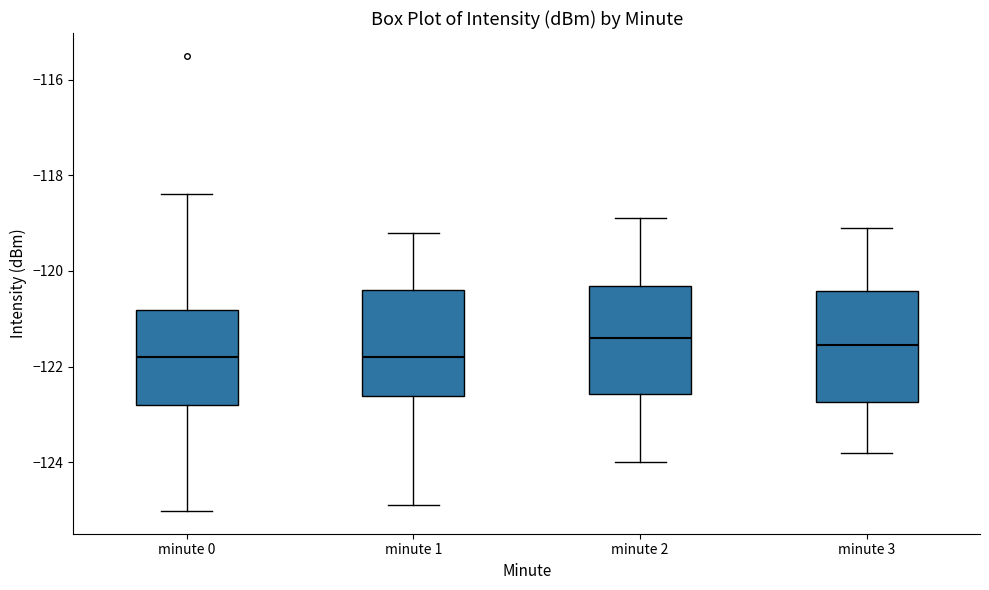

Reading left to right, transcribe this box plot: for each box, give where its median line is, the range the box spans, and where its two whiskers end, as read against the y-axis. The values are not printed on the chart, so give them approximately, as read against the axis.

minute 0: median -121.8, box -122.8 to -120.8, whiskers -125.0 to -118.4
minute 1: median -121.8, box -122.6 to -120.4, whiskers -124.8 to -119.2
minute 2: median -121.4, box -122.6 to -120.4, whiskers -124.0 to -118.8
minute 3: median -121.6, box -122.8 to -120.4, whiskers -123.8 to -119.0